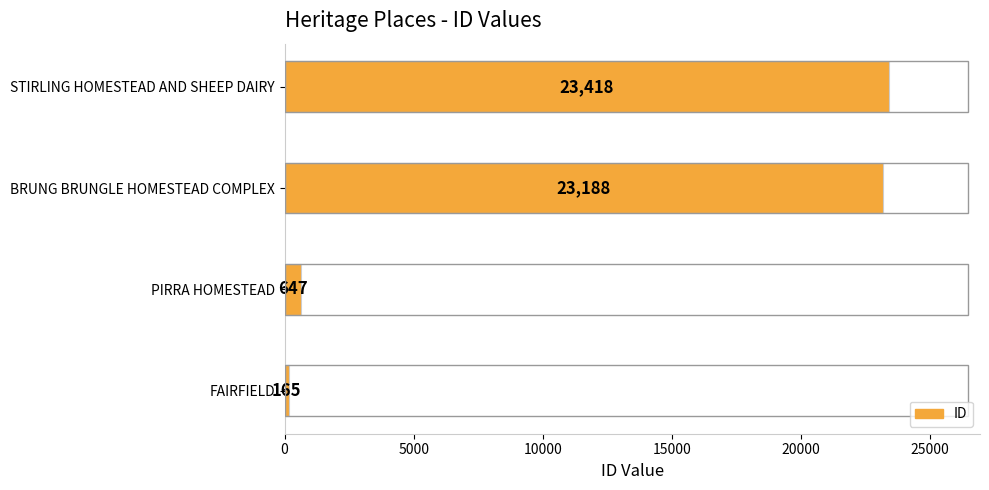

What value does the data have at BRUNG BRUNGLE HOMESTEAD COMPLEX, to the nearest 10?

23190